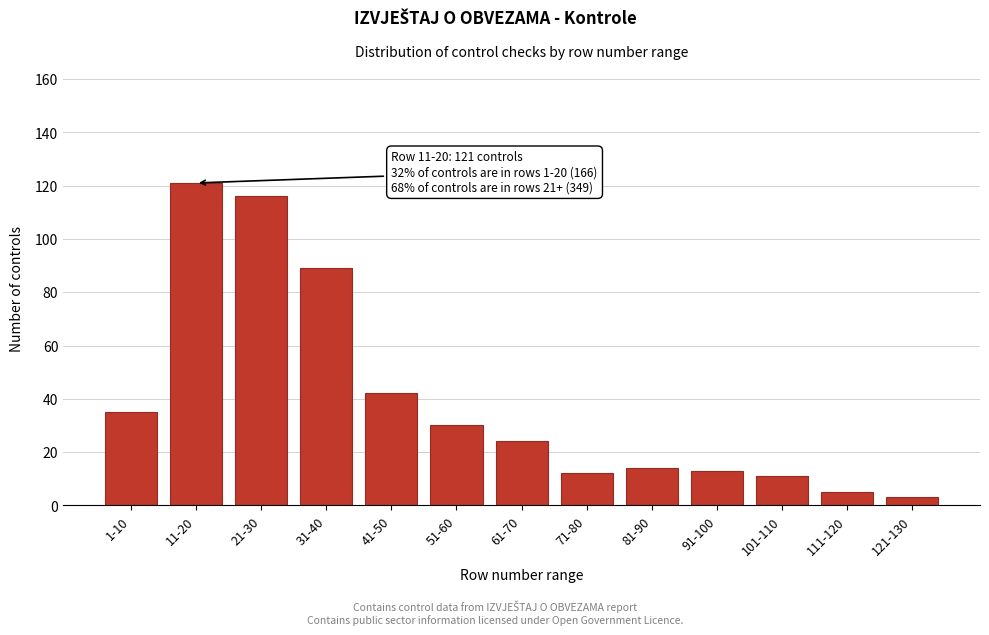

Reading right to left, extract all data points from this chart.

3	5	11	13	14	12	24	30	42	89	116	121	35